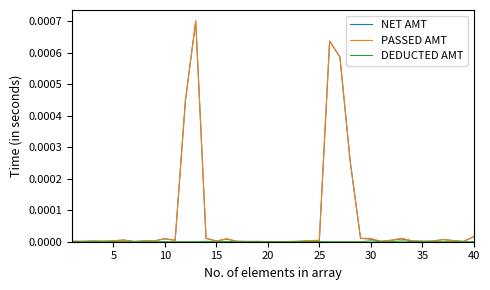

True or false: DEDUCTED AMT and NET AMT intersect in this chart.

False